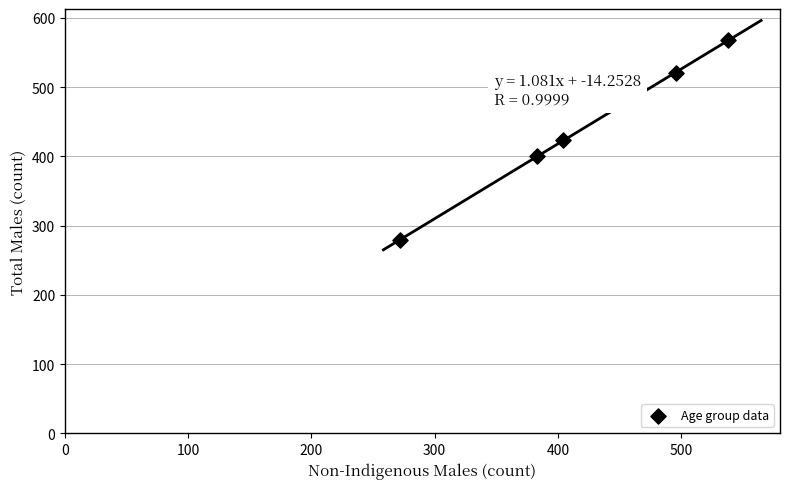

What is the average X value?

419